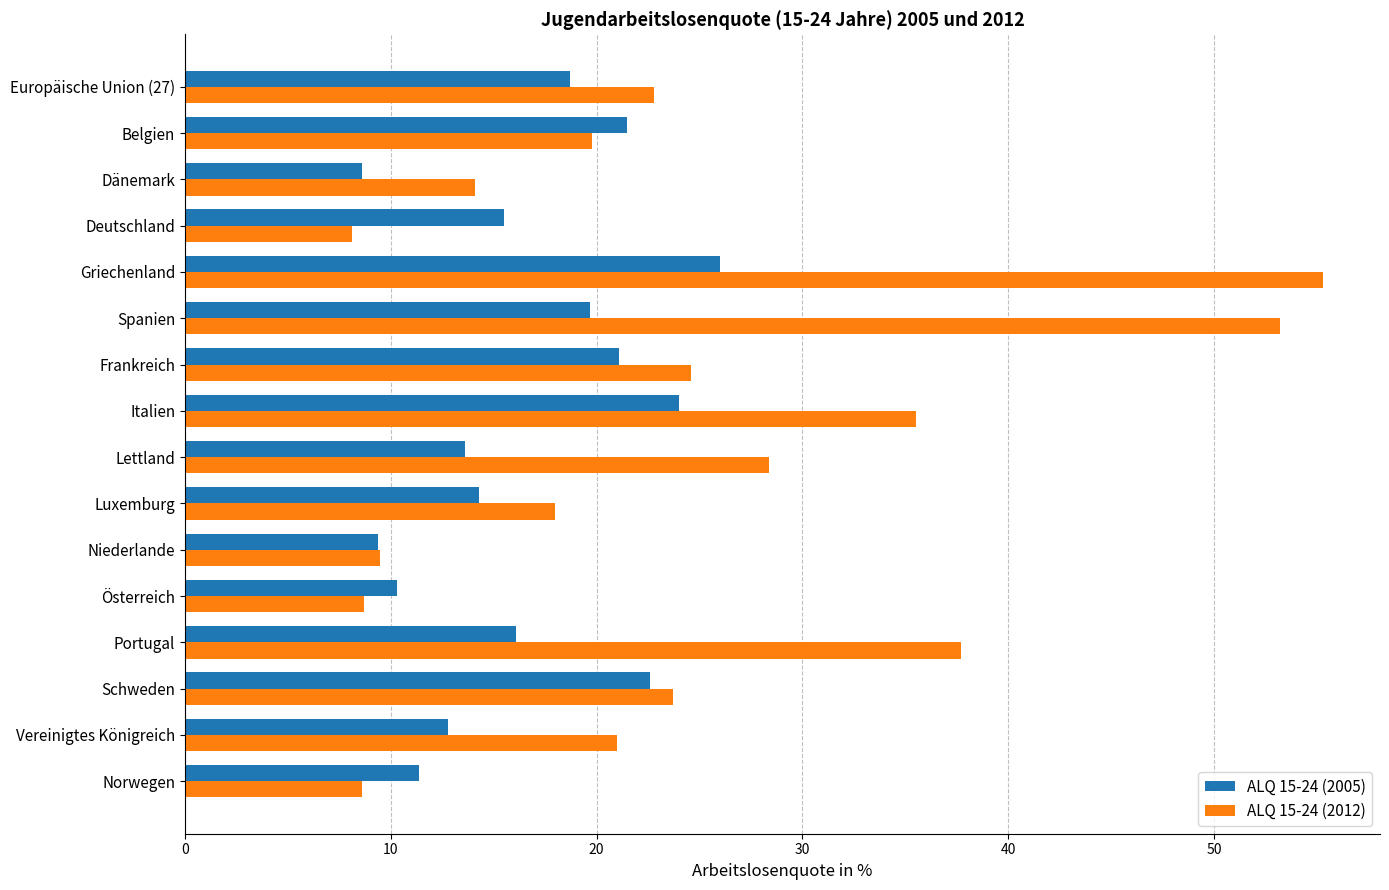

The ALQ 15-24 (2005) series shows 13.7 at Griechenland. True or false?

False